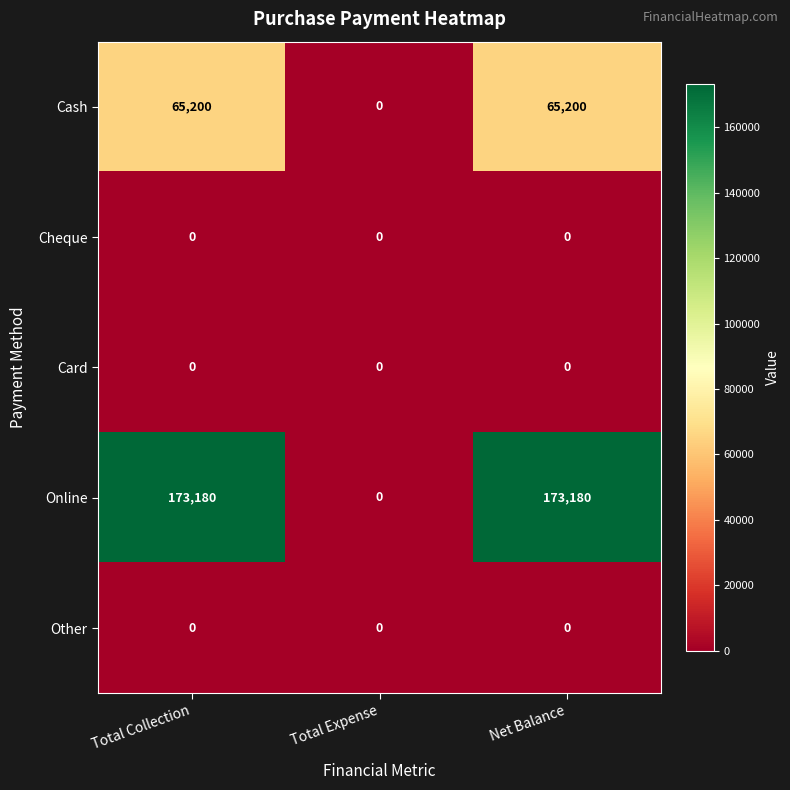

What is the spread (max minus min) of values at Total Collection?

173180